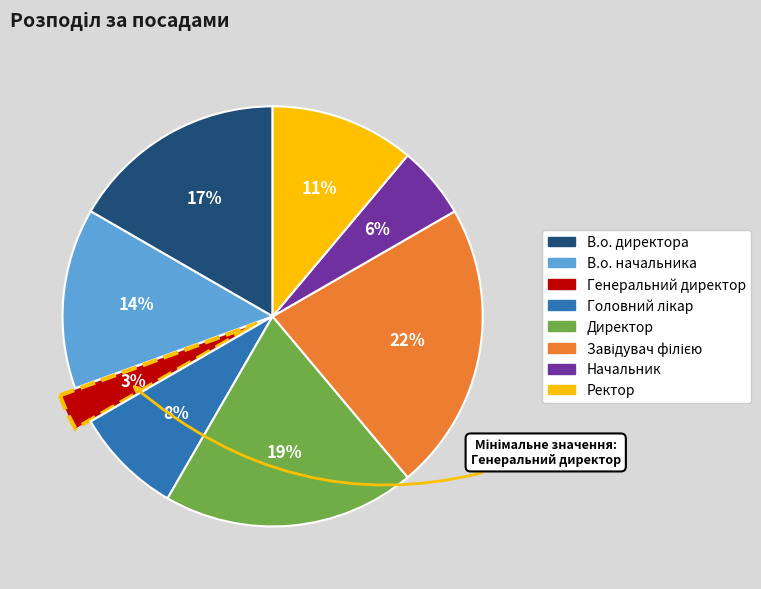

To the nearest percent, what percentage of the pie is В.о. начальника?

14%